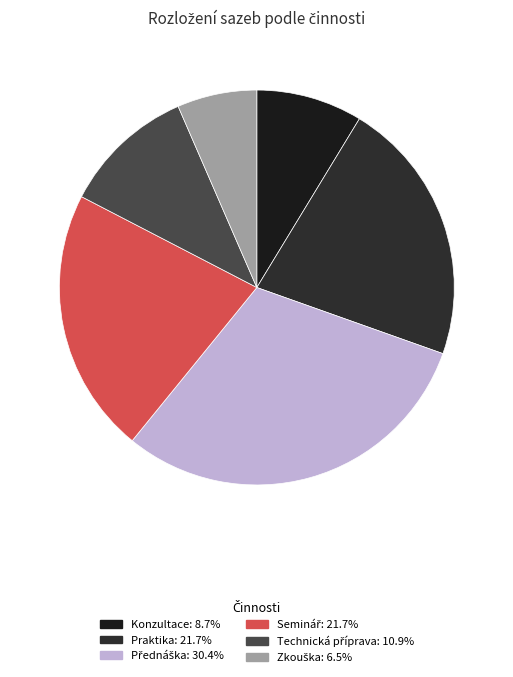

Count the number of slices in the pie.

6